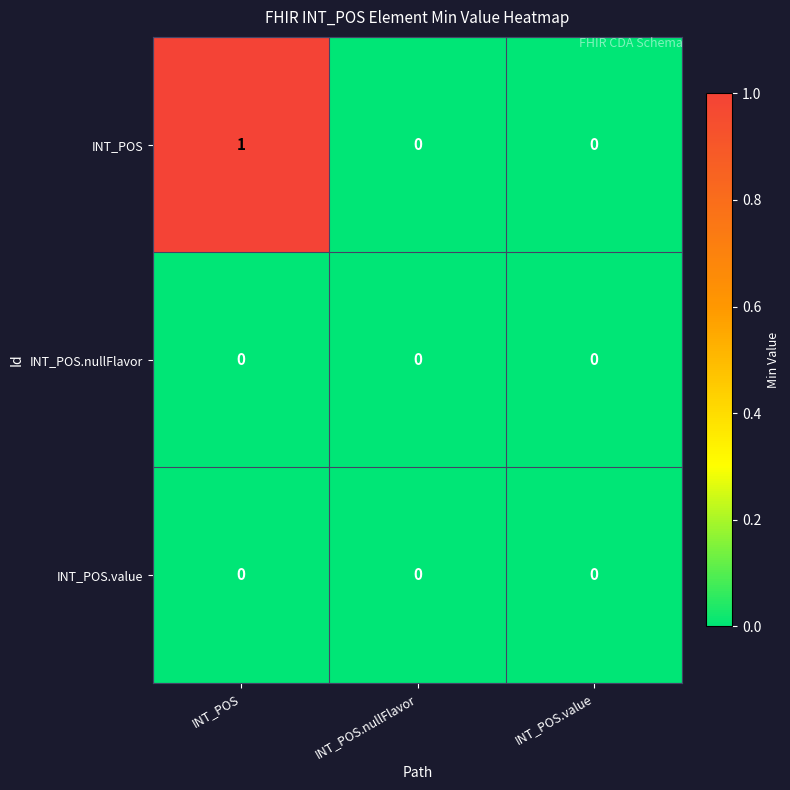

Reading right to left, transcribe all the data shown in this chart.

INT_POS: 0	0	1
INT_POS.nullFlavor: 0	0	0
INT_POS.value: 0	0	0